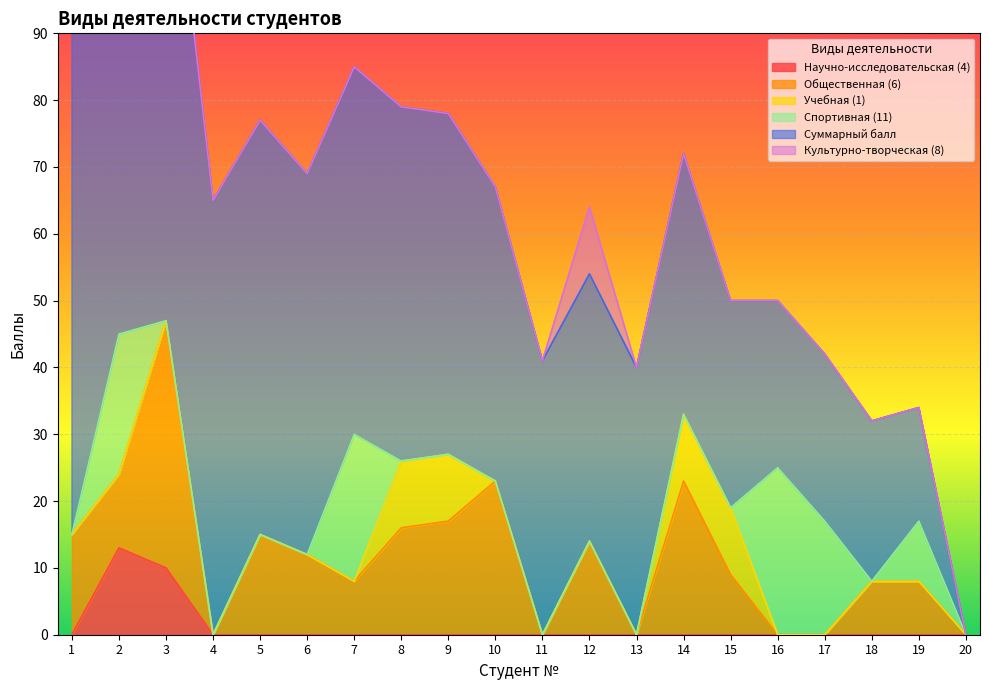

Which series has the widest spread of values?

Суммарный балл